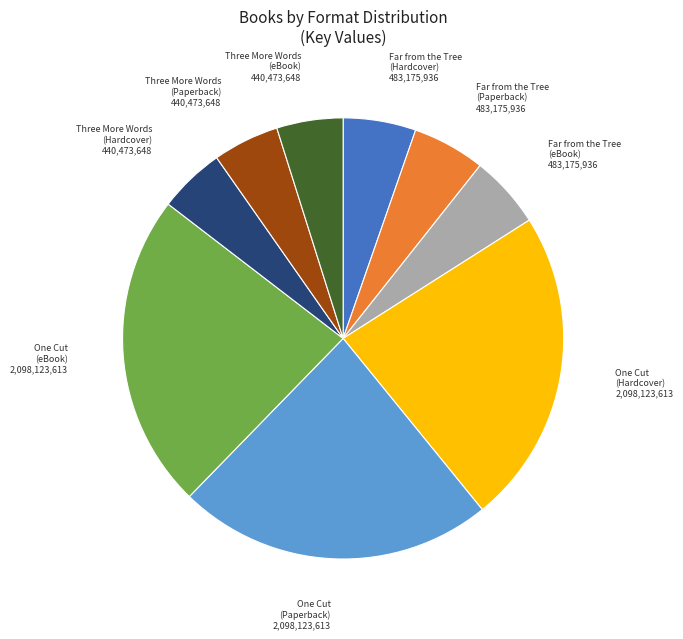

Approximately how many times larger is the value at One Cut (Hardcover) compared to One Cut (Paperback)?

1.0